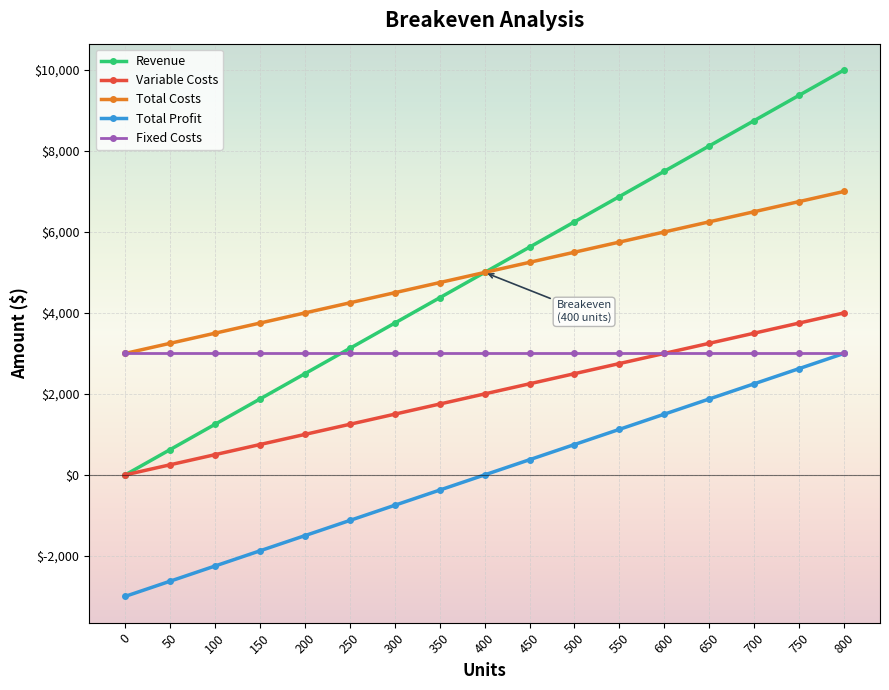

Is the value of Total Costs at 800 greater than the value of Variable Costs at 250?

Yes